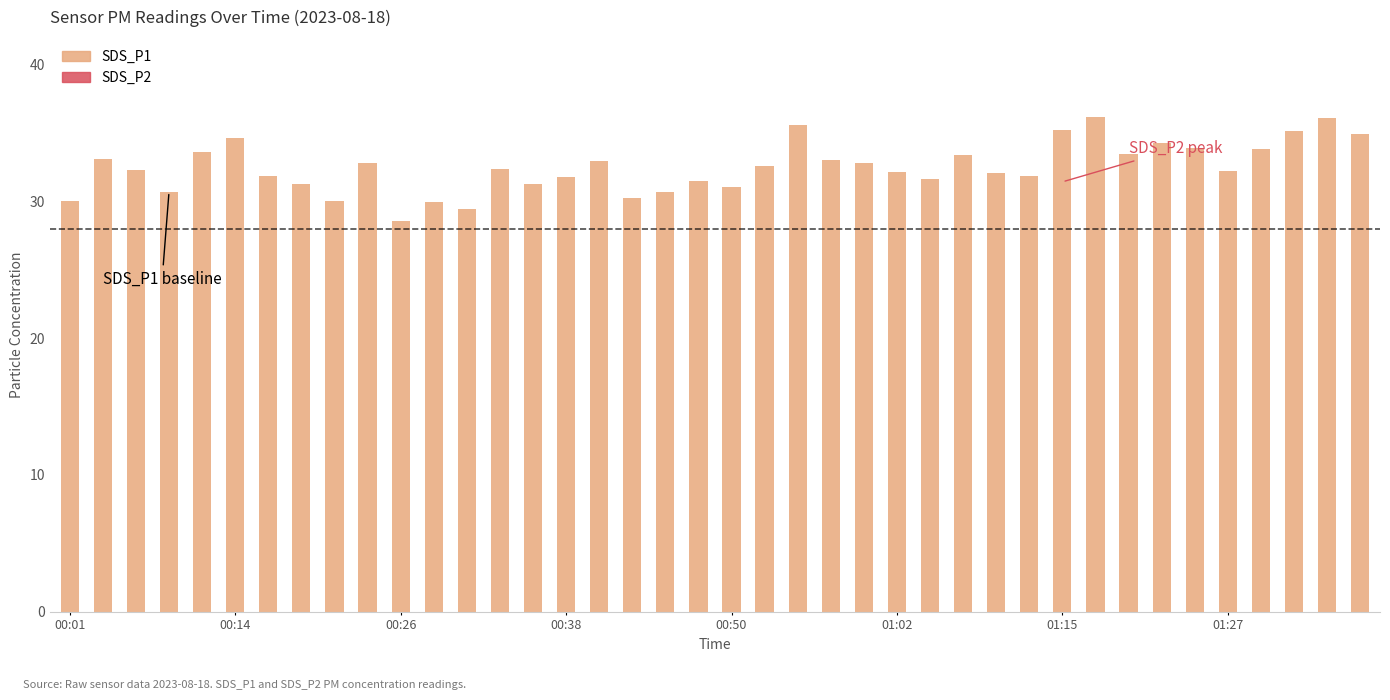

What is the value of the 26th bar from the left?

32.1